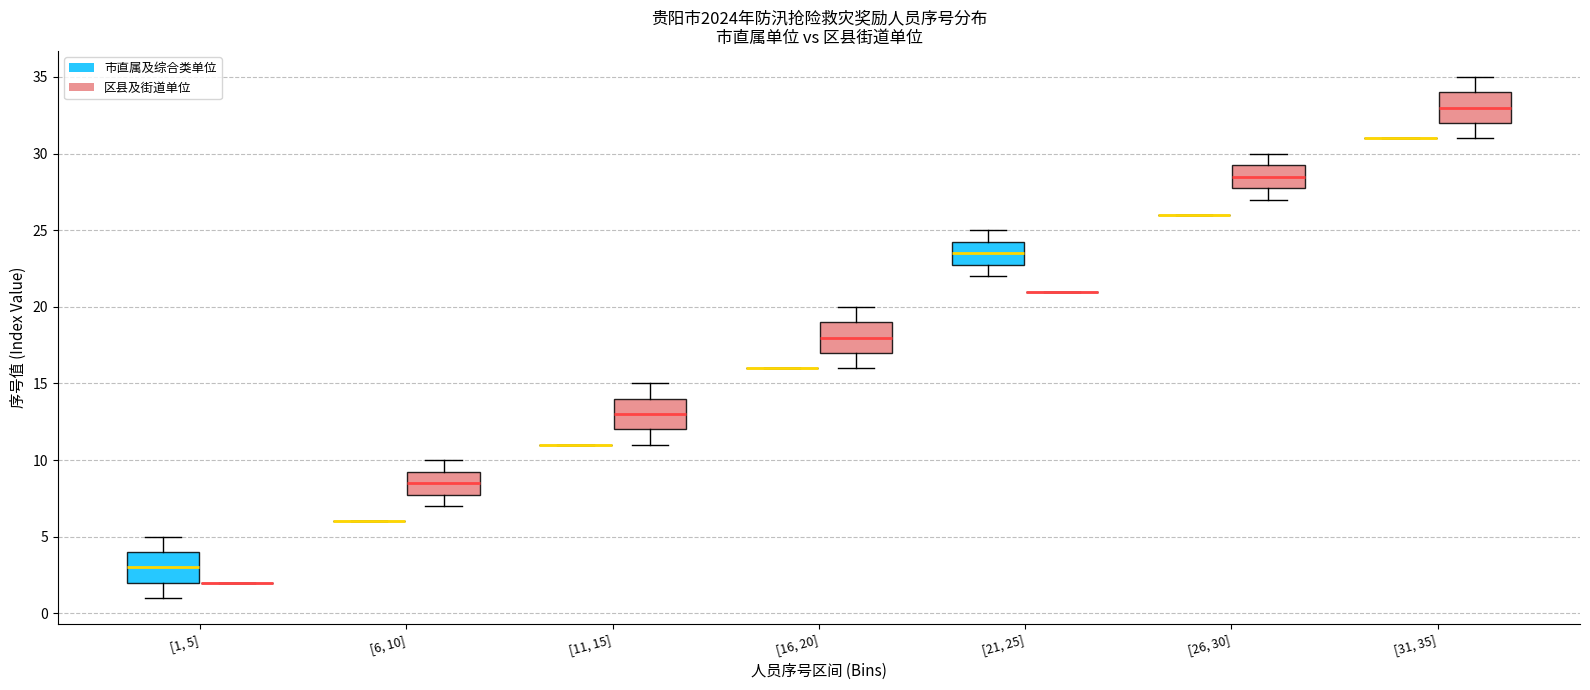

Reading left to right, transcribe this box plot: for each box, give where its median line is, the range the box spans, and where its two whiskers end, as read against the y-axis. The values are not printed on the chart, so give them approximately, as read against the axis.

[1, 5] (市直属及综合类单位): median 3.0, box 2.0 to 4.0, whiskers 1.0 to 5.0
[1, 5] (区县及街道单位): box collapsed to a line at 2.0, whiskers 2.0 to 2.0
[6, 10] (市直属及综合类单位): box collapsed to a line at 6.0, whiskers 6.0 to 6.0
[6, 10] (区县及街道单位): median 8.5, box 8.0 to 9.5, whiskers 7.0 to 10.0
[11, 15] (市直属及综合类单位): box collapsed to a line at 11.0, whiskers 11.0 to 11.0
[11, 15] (区县及街道单位): median 13.0, box 12.0 to 14.0, whiskers 11.0 to 15.0
[16, 20] (市直属及综合类单位): box collapsed to a line at 16.0, whiskers 16.0 to 16.0
[16, 20] (区县及街道单位): median 18.0, box 17.0 to 19.0, whiskers 16.0 to 20.0
[21, 25] (市直属及综合类单位): median 23.5, box 23.0 to 24.5, whiskers 22.0 to 25.0
[21, 25] (区县及街道单位): box collapsed to a line at 21.0, whiskers 21.0 to 21.0
[26, 30] (市直属及综合类单位): box collapsed to a line at 26.0, whiskers 26.0 to 26.0
[26, 30] (区县及街道单位): median 28.5, box 28.0 to 29.5, whiskers 27.0 to 30.0
[31, 35] (市直属及综合类单位): box collapsed to a line at 31.0, whiskers 31.0 to 31.0
[31, 35] (区县及街道单位): median 33.0, box 32.0 to 34.0, whiskers 31.0 to 35.0